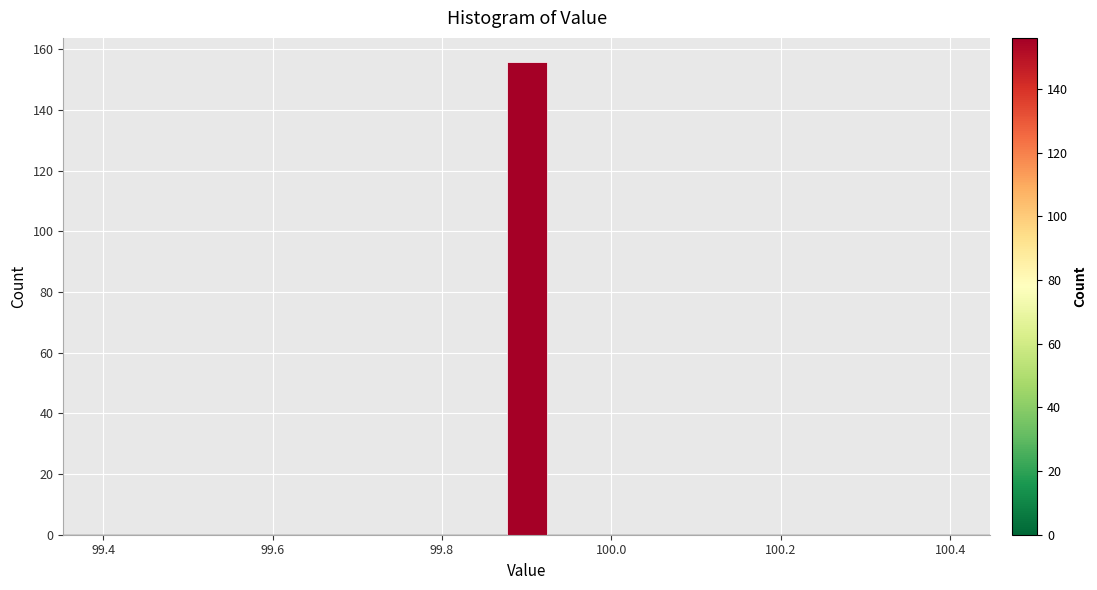

Around what value on the x-axis is the tallest bar? Give the approximate position of its centre, as read against the axis.

99.90